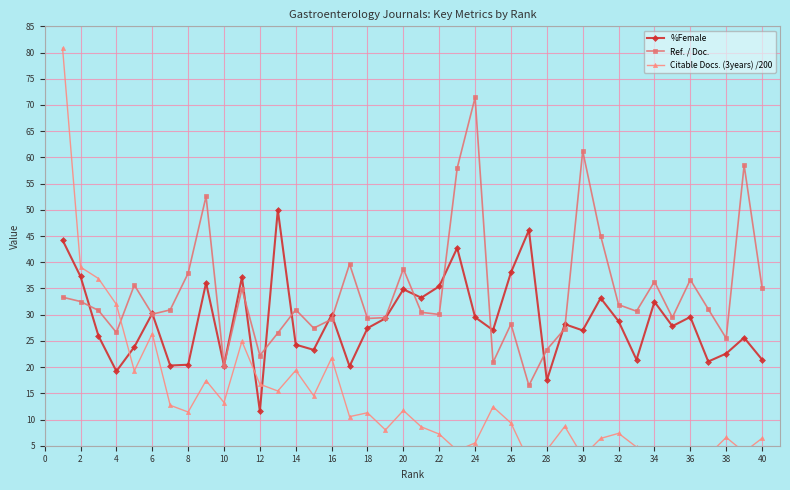

True or false: Ref. / Doc. has more than 2 points higher than both neighbors.

True